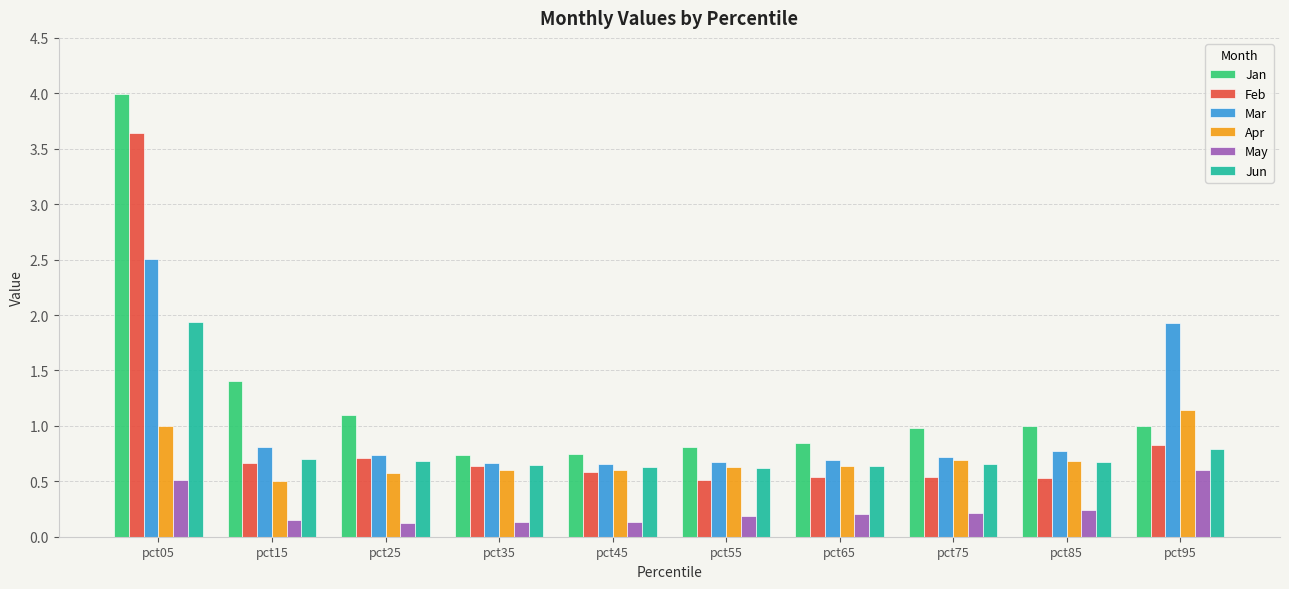

Rank the series by their maximum value, from highest to lowest.

Jan, Feb, Mar, Jun, Apr, May